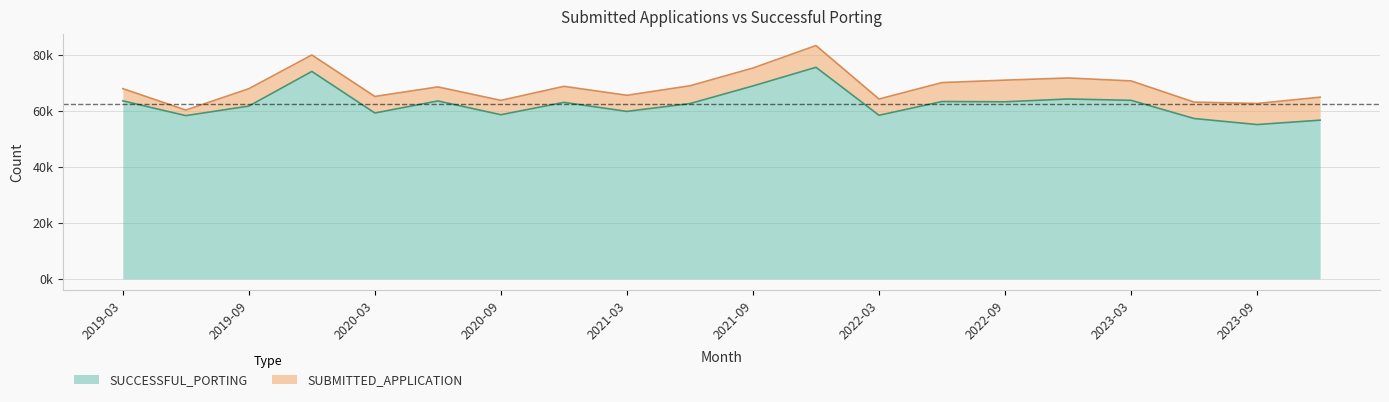

True or false: SUCCESSFUL_PORTING and SUBMITTED_APPLICATION intersect in this chart.

False